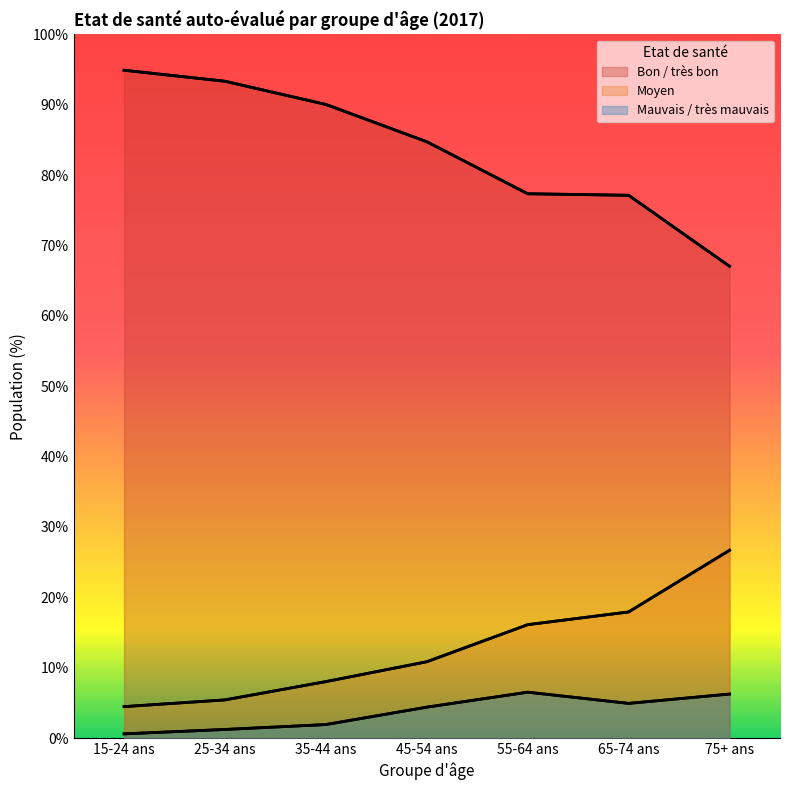

True or false: Bon / très bon and Mauvais / très mauvais intersect in this chart.

False